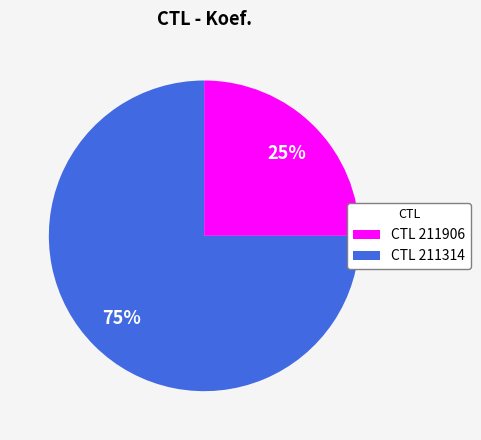

True or false: CTL 211906 accounts for 25% of the total.

True